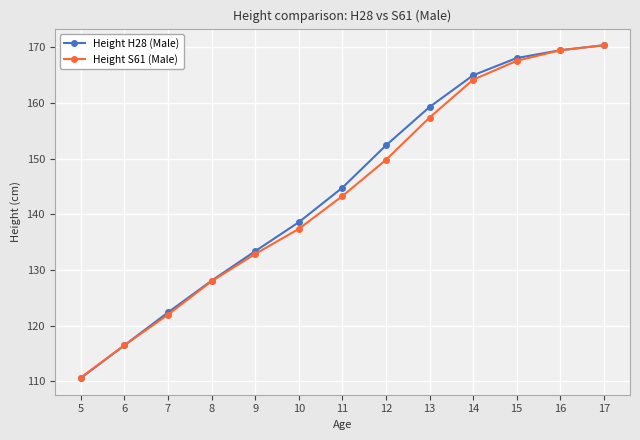

Which label corresponds to the smallest value in the chart?

5